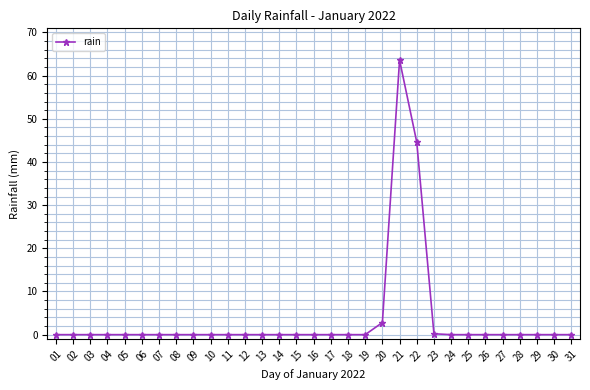

At which label is the value closest to 31?

22